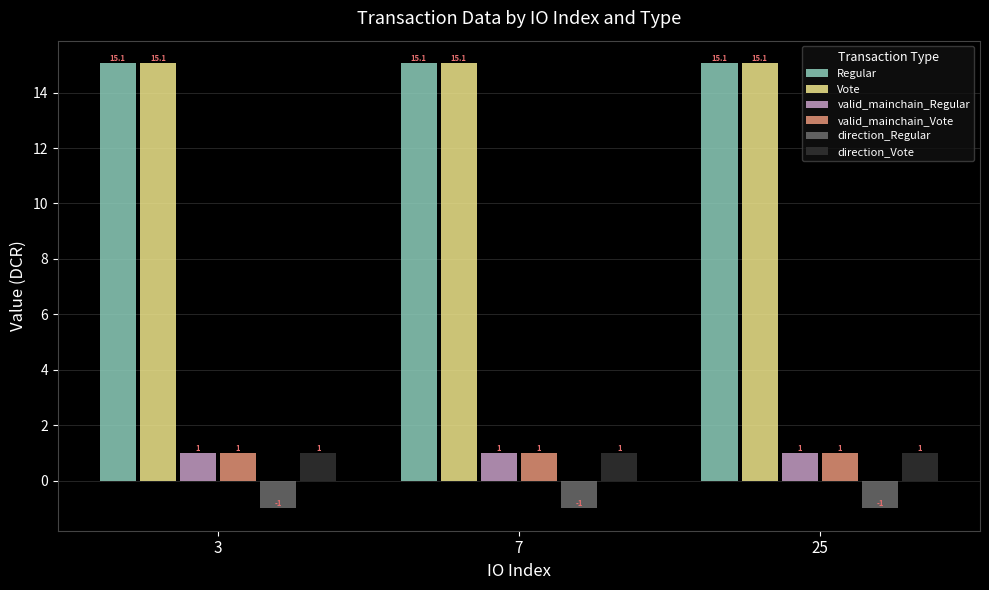

What is the value of the valid_mainchain_Vote bar at the 2nd from the left?

1.0